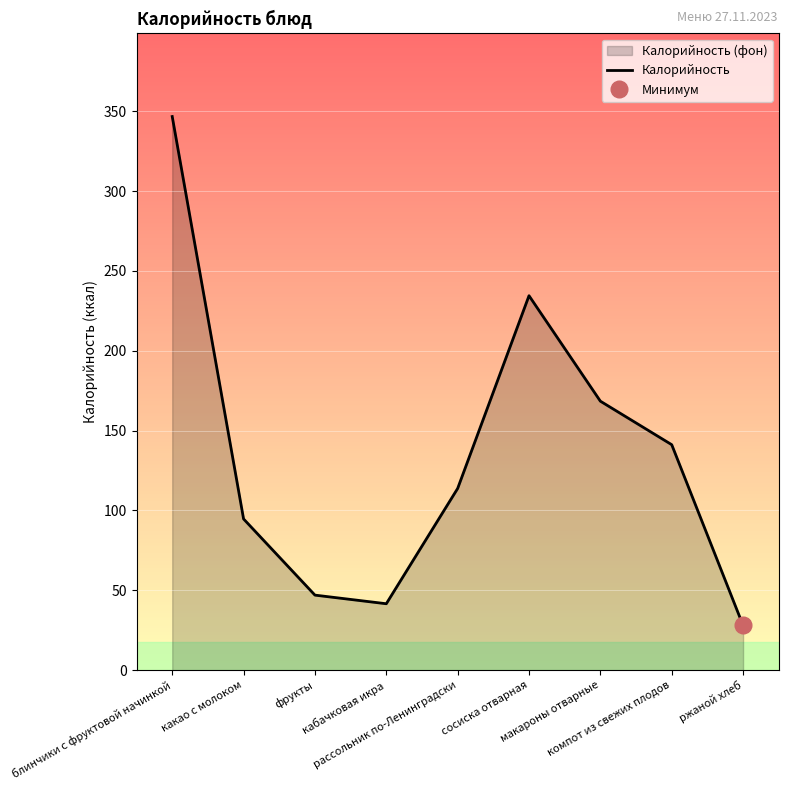

What is the sum of the values at блинчики с фруктовой начинкой and сосиска отварная?

581.2